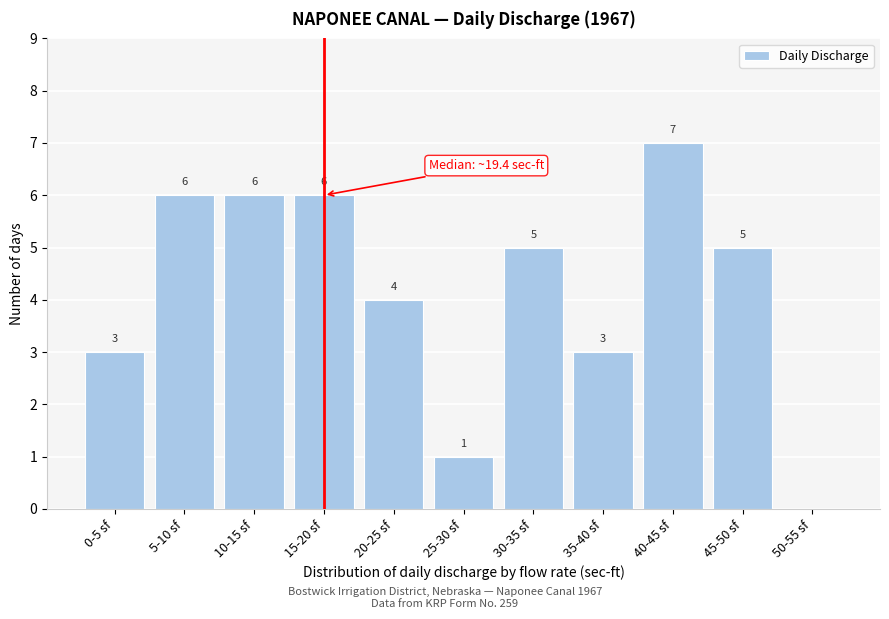

Reading left to right, transcribe all the data shown in this chart.

0-5 sf=3	5-10 sf=6	10-15 sf=6	15-20 sf=6	20-25 sf=4	25-30 sf=1	30-35 sf=5	35-40 sf=3	40-45 sf=7	45-50 sf=5	50-55 sf=0